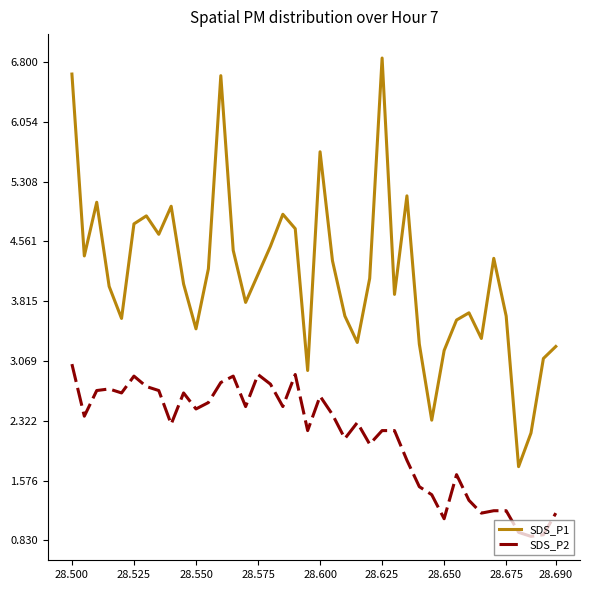

What is the lowest value of the SDS_P1 series?

1.8